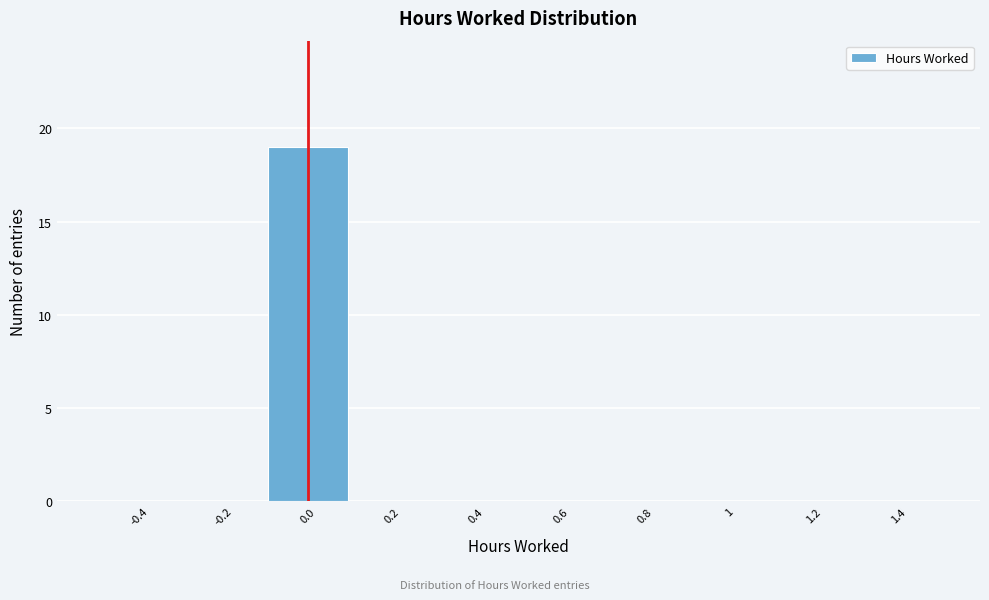

How tall is the bar that spans -0.1 to 0.1 on the x-axis? The values are not printed on the chart, so give them approximately, as read against the axis.

19